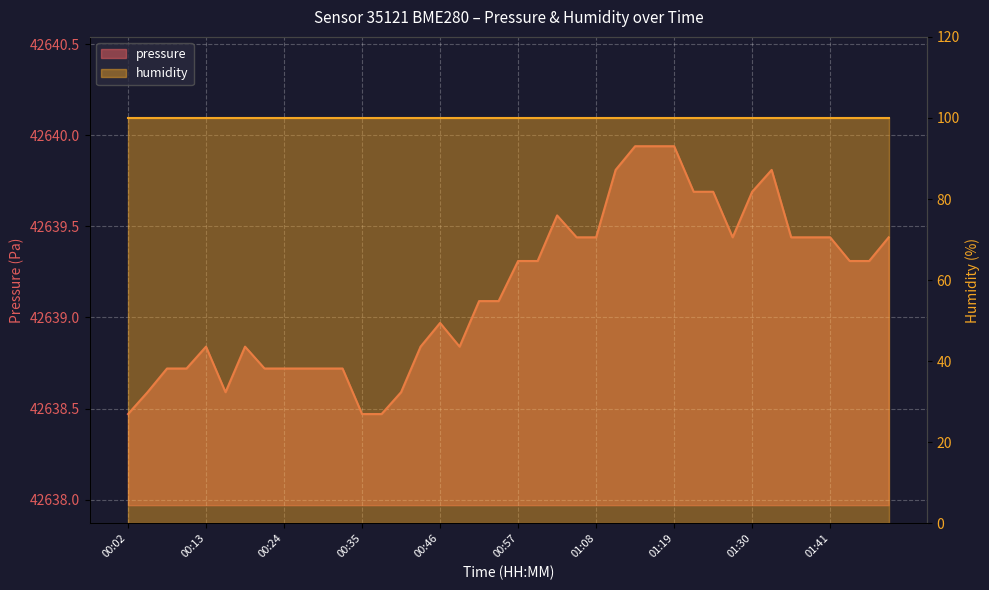

How many interior local peaks (higher than both neighbors) does the data have?

5